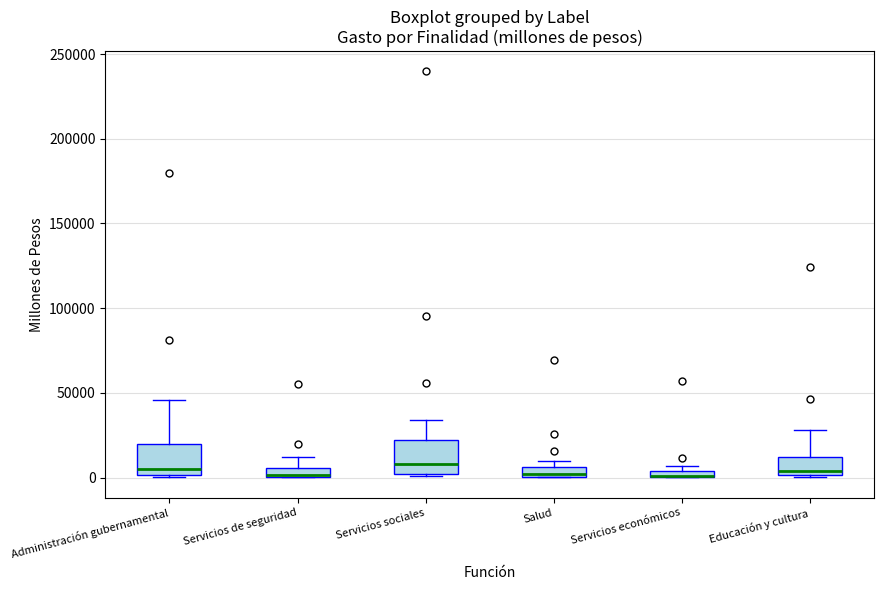

Where is the upper edge of the box for Salud on the y-axis? The values are not printed on the chart, so give them approximately, as read against the axis.

5000